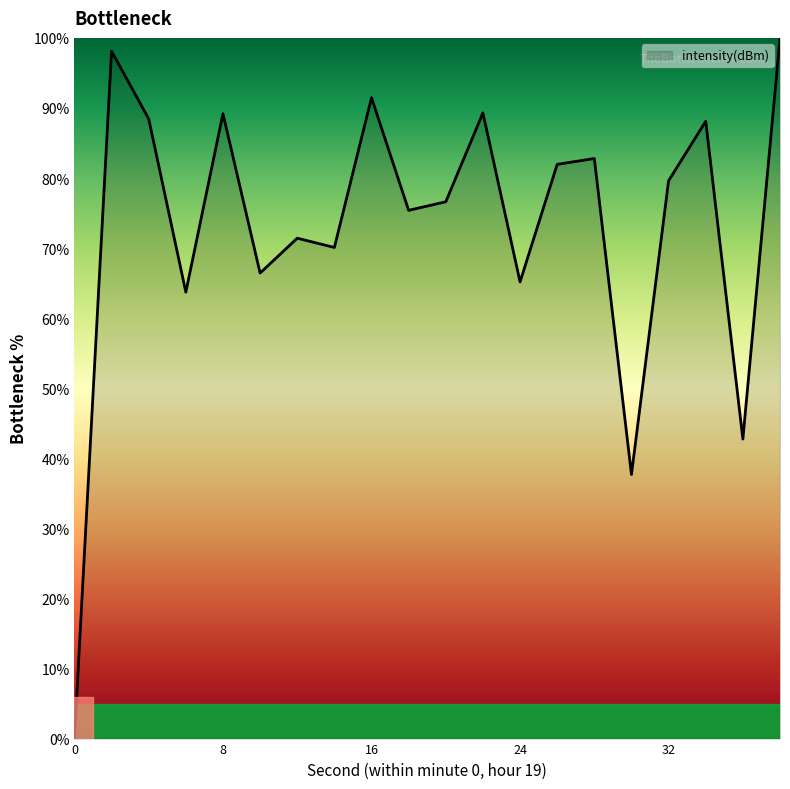

What is the difference between the maximum and minimum values?

100.0